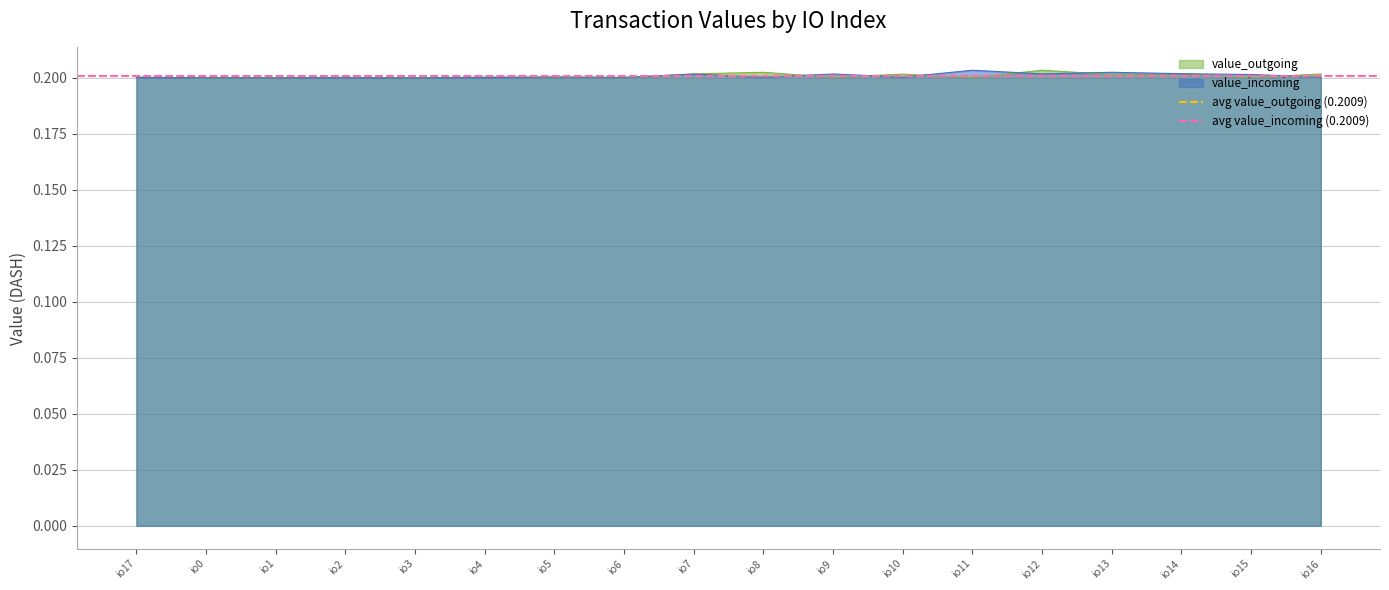

Is it true that value_outgoing equals 0.1 at io4?

False